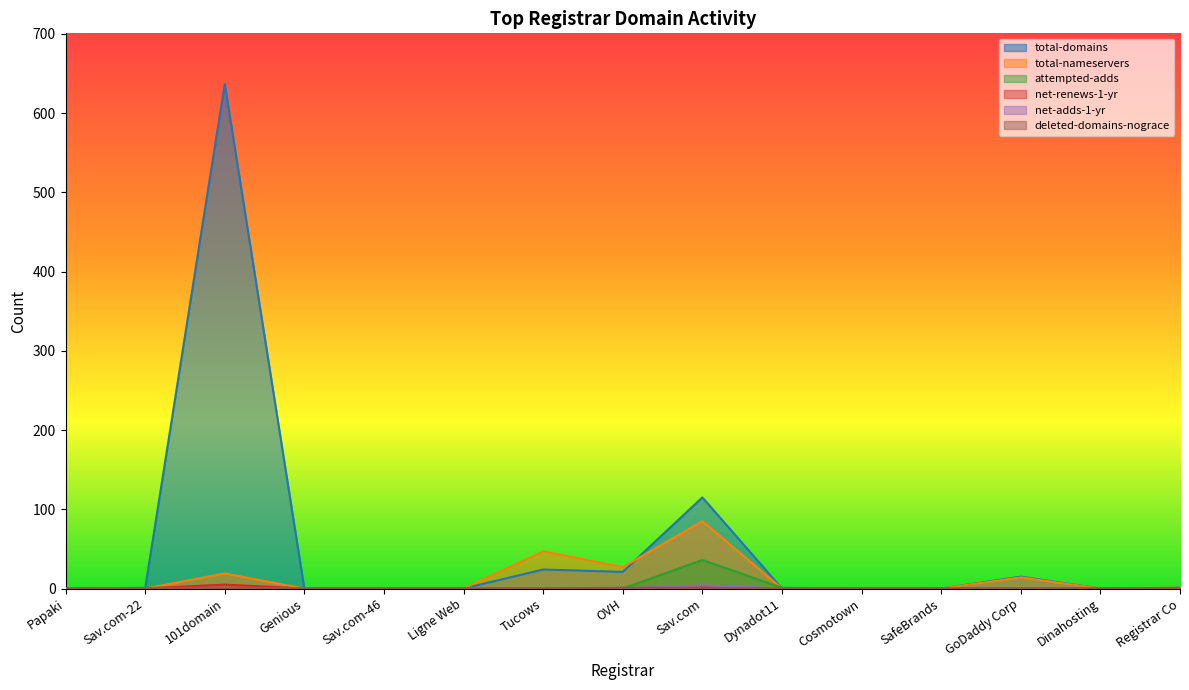

Is the value of attempted-adds at Dinahosting greater than the value of net-renews-1-yr at OVH?

No